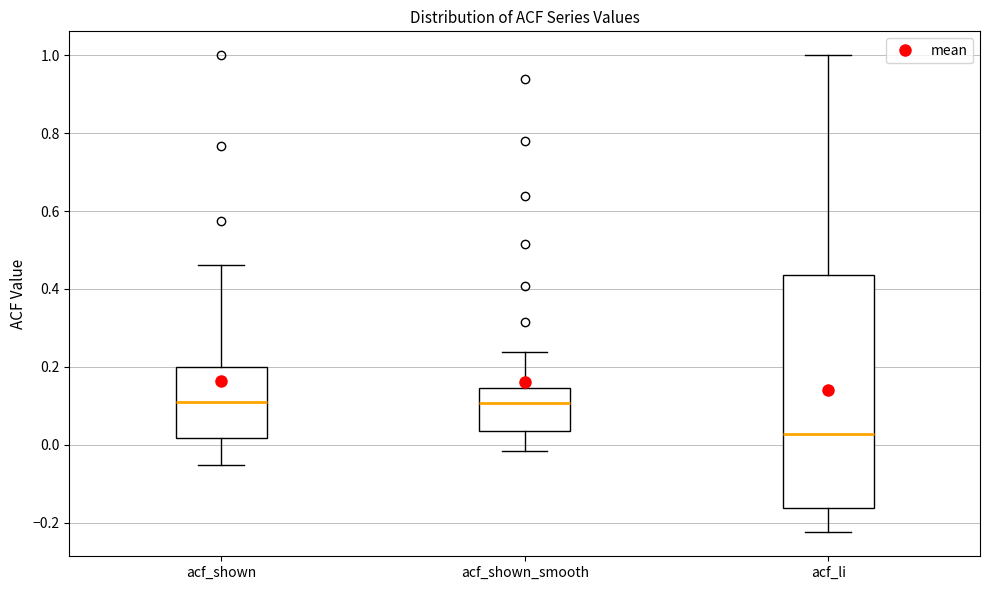

Reading left to right, read every box against the y-axis: the position of its median line, the range the box covers, and the ends of its whiskers. The values are not printed on the chart, so give them approximately, as read against the axis.

acf_shown: median 0.10, box 0.02 to 0.20, whiskers -0.06 to 0.46
acf_shown_smooth: median 0.10, box 0.04 to 0.14, whiskers -0.02 to 0.24
acf_li: median 0.02, box -0.16 to 0.44, whiskers -0.22 to 1.00